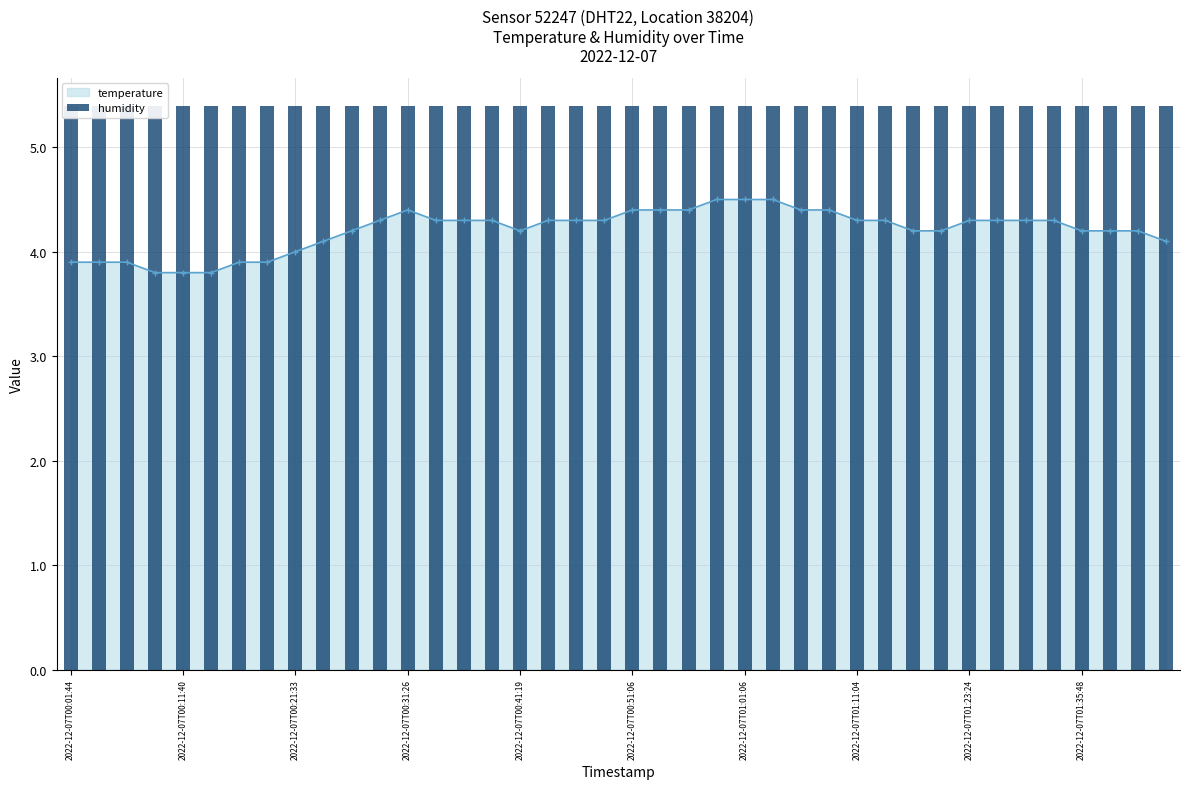

What is the label of the 6th bar from the right?

2022-12-07T01:28:27